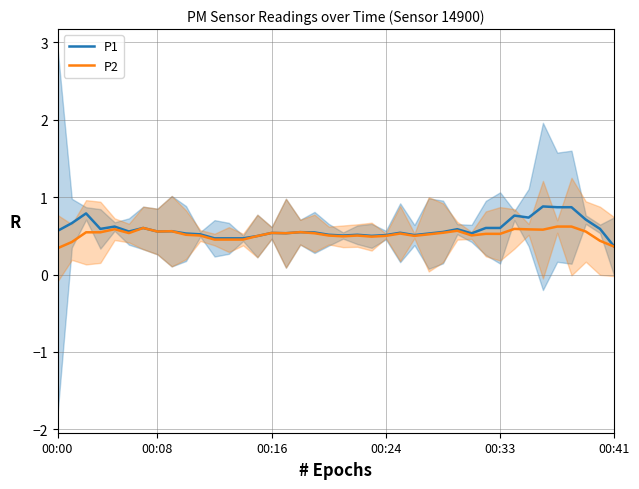

True or false: P2 and P1 cross at least once.

False